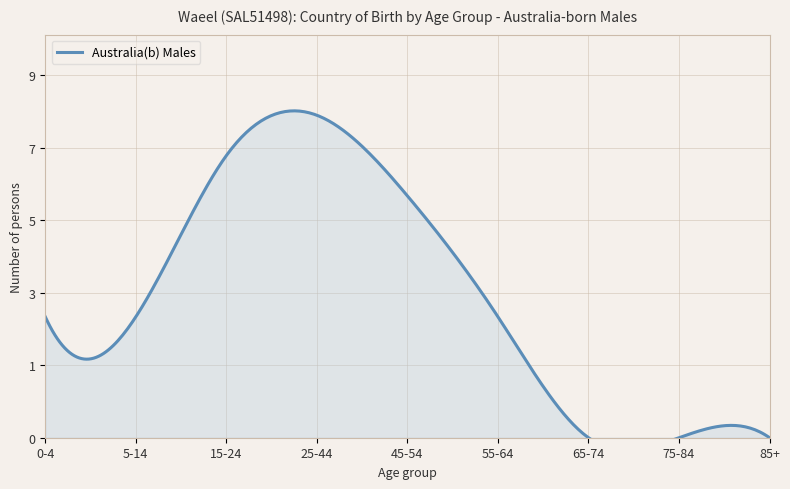

At which category does the chart reach its minimum across all series?

65-74